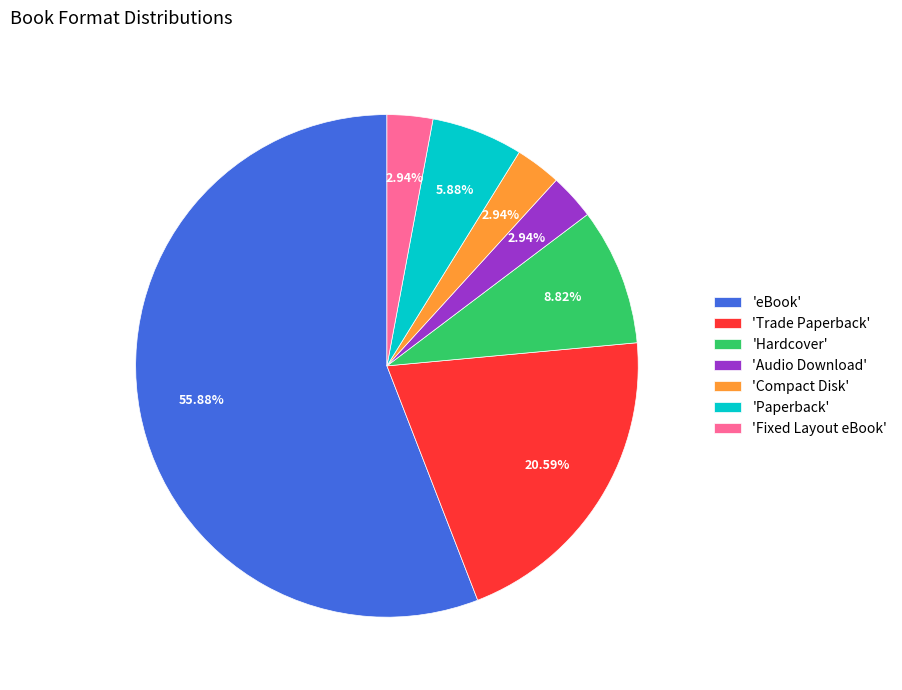

To the nearest percent, what is the difference between the largest and smallest slice percentages?

53%